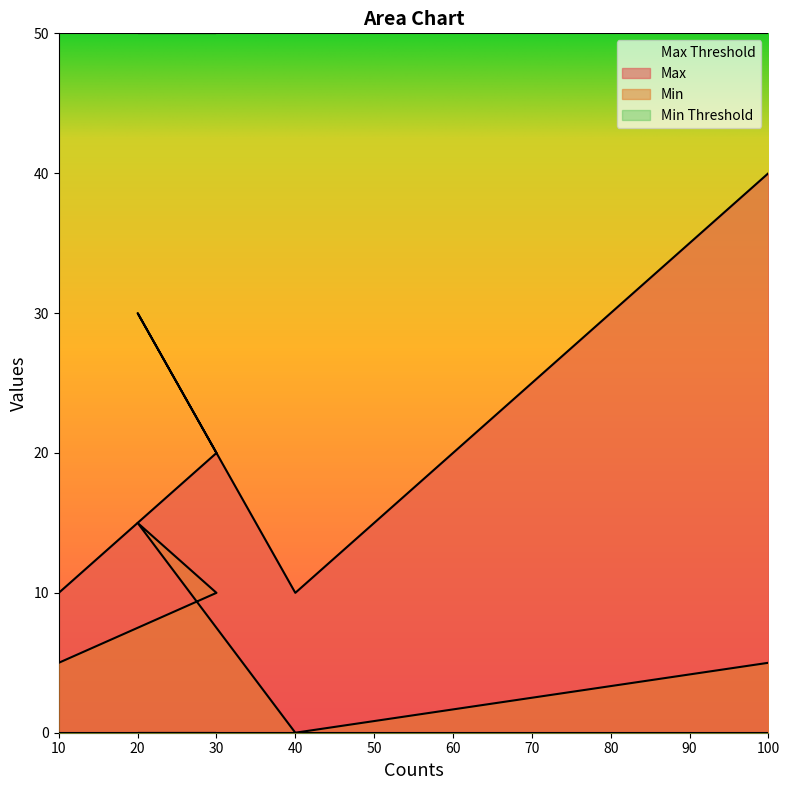

Between 20 and 30, which is larger?

20